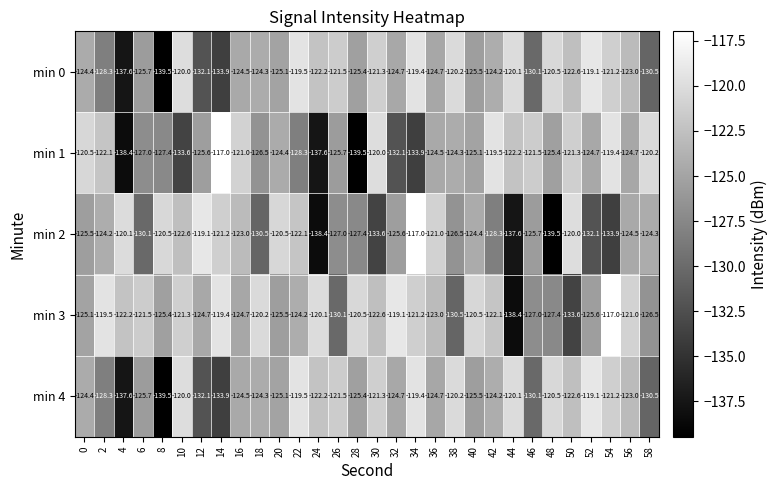

How many distinct data groups are displayed?

5